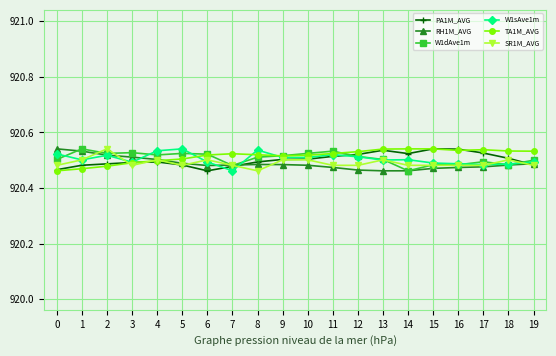

Count the RH1M_AVG values in the range 920 to 921.

20